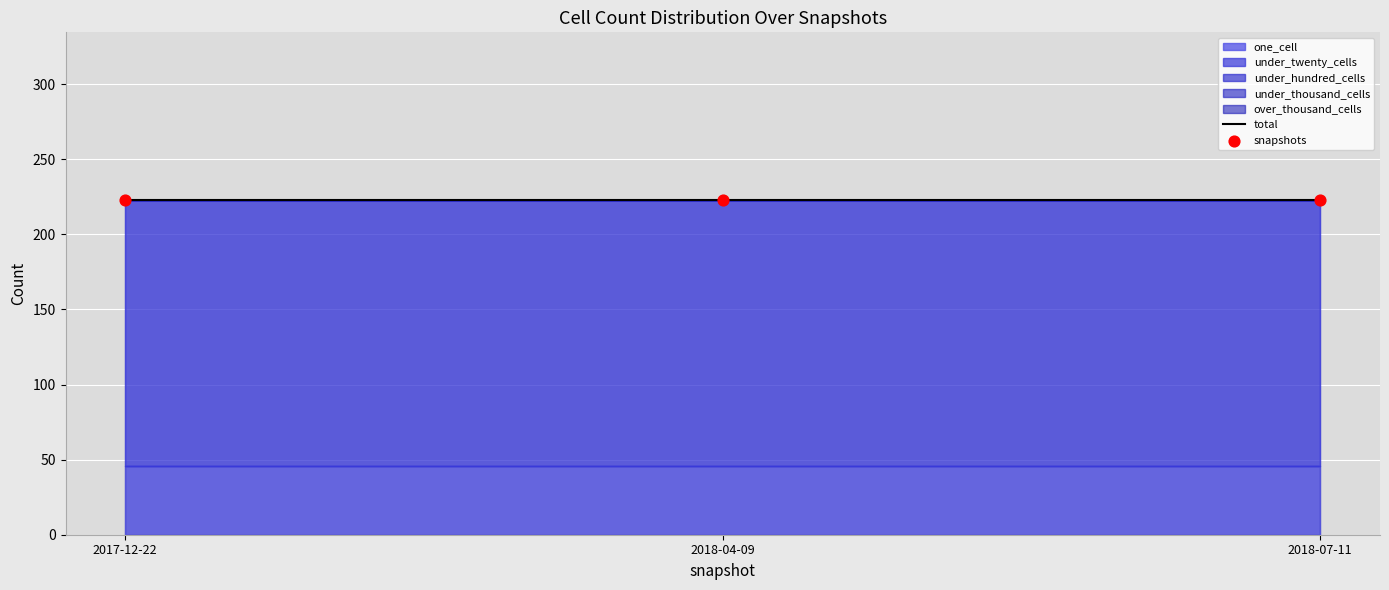

At how many categories does at least one series exceed 82?

3